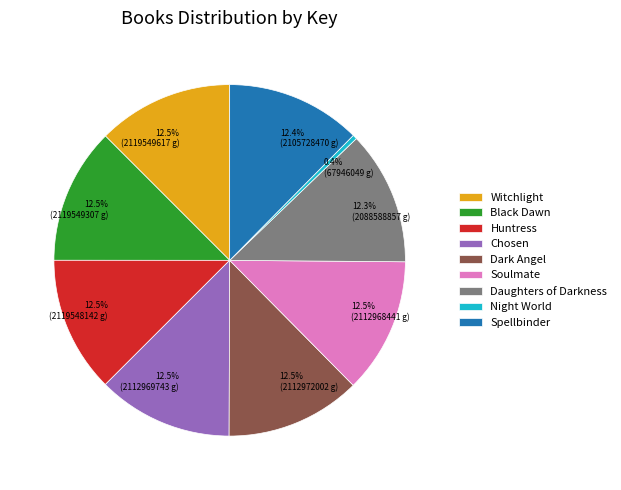

What is the total percentage of 12.5% (2119549307 g) and 12.5% (2112968441 g)?

25.0%